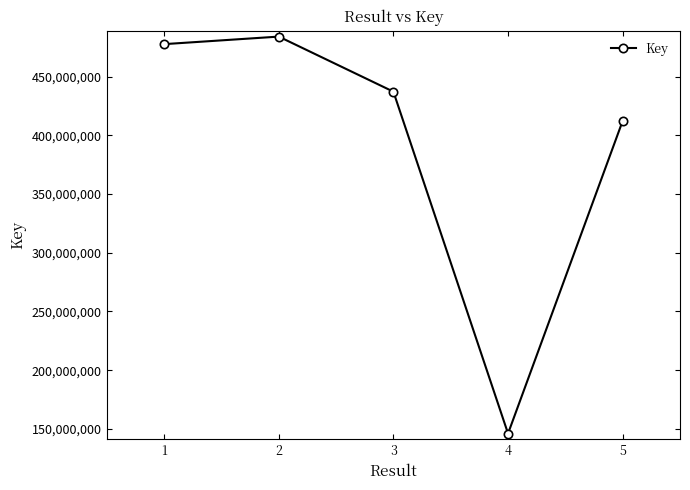

Reading left to right, list all the values displayed in this chart.

1=477734910	2=484163919	3=437235509	4=146014375	5=412362798